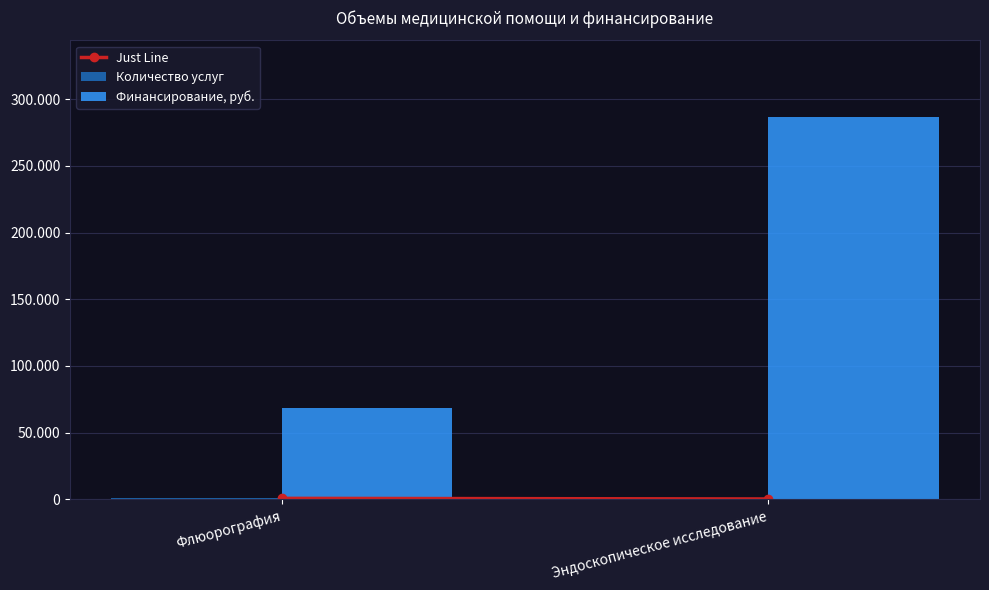

Which has a higher value, Флюорография or Эндоскопическое исследование?

Флюорография